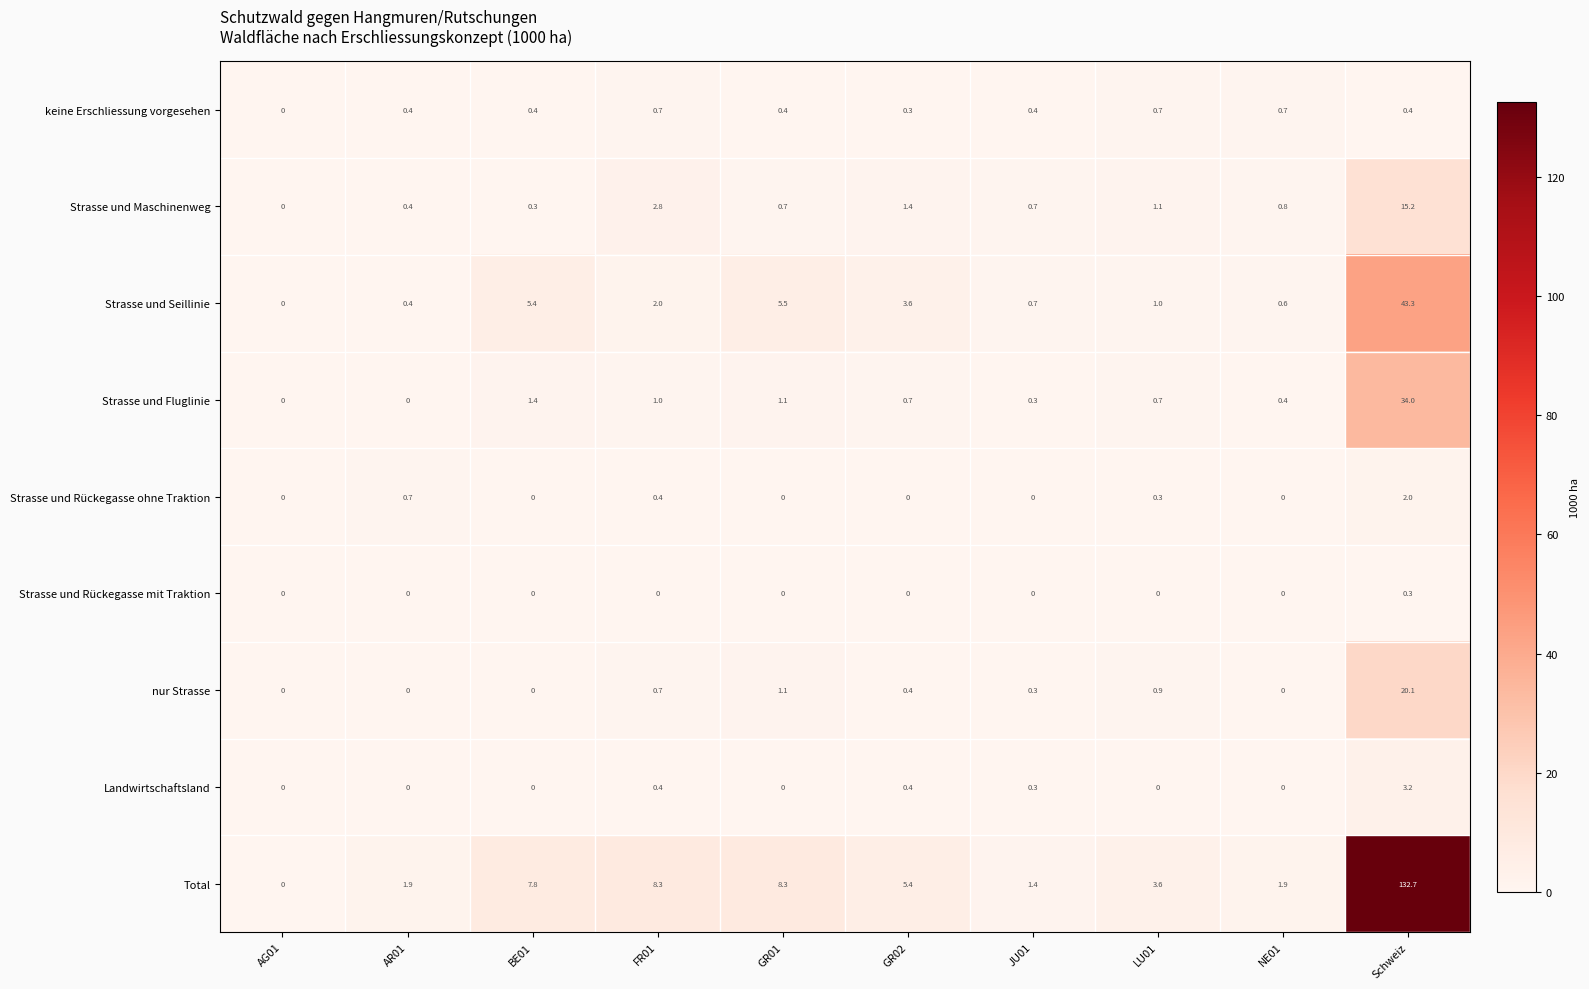

What is the approximate value of Strasse und Rückegasse ohne Traktion at LU01?

0.3